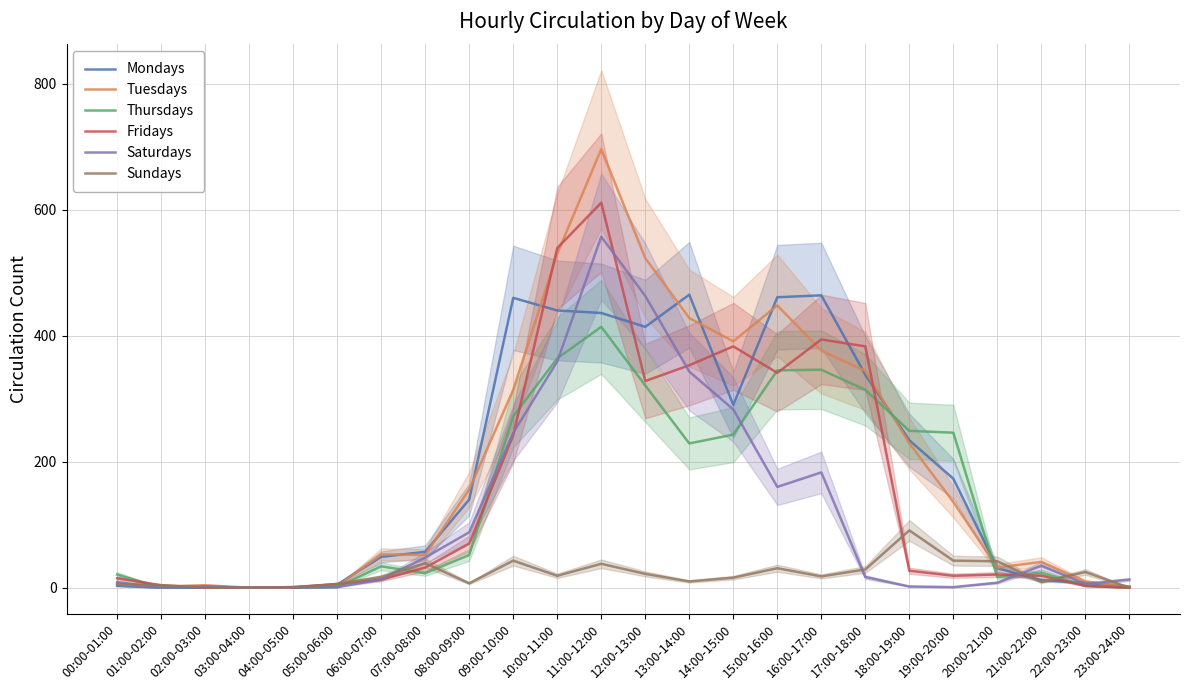

What is the average value of the Tuesdays series?

199